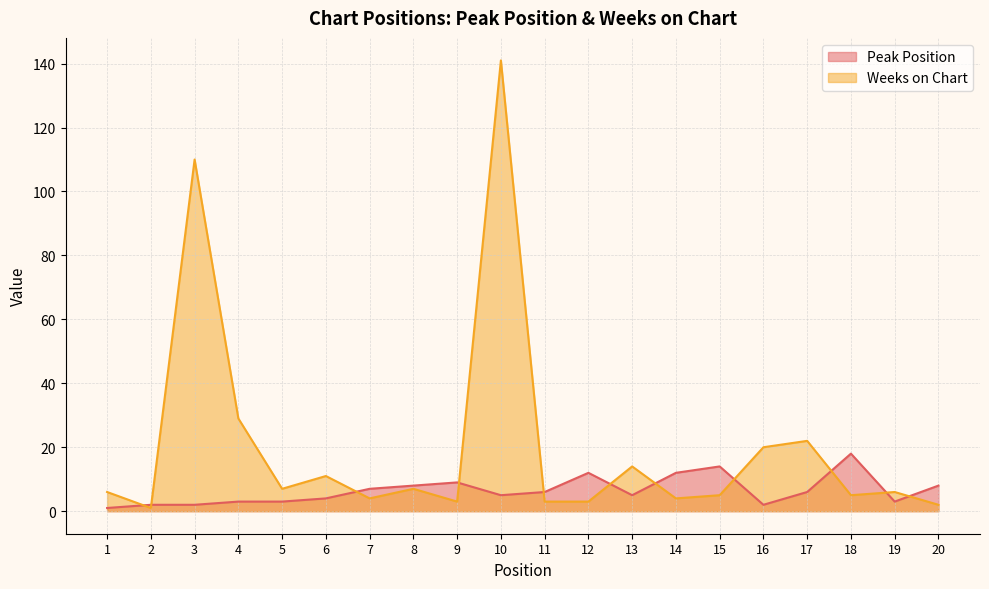

List the series in order of their overall mean, highest first.

Weeks on Chart, Peak Position